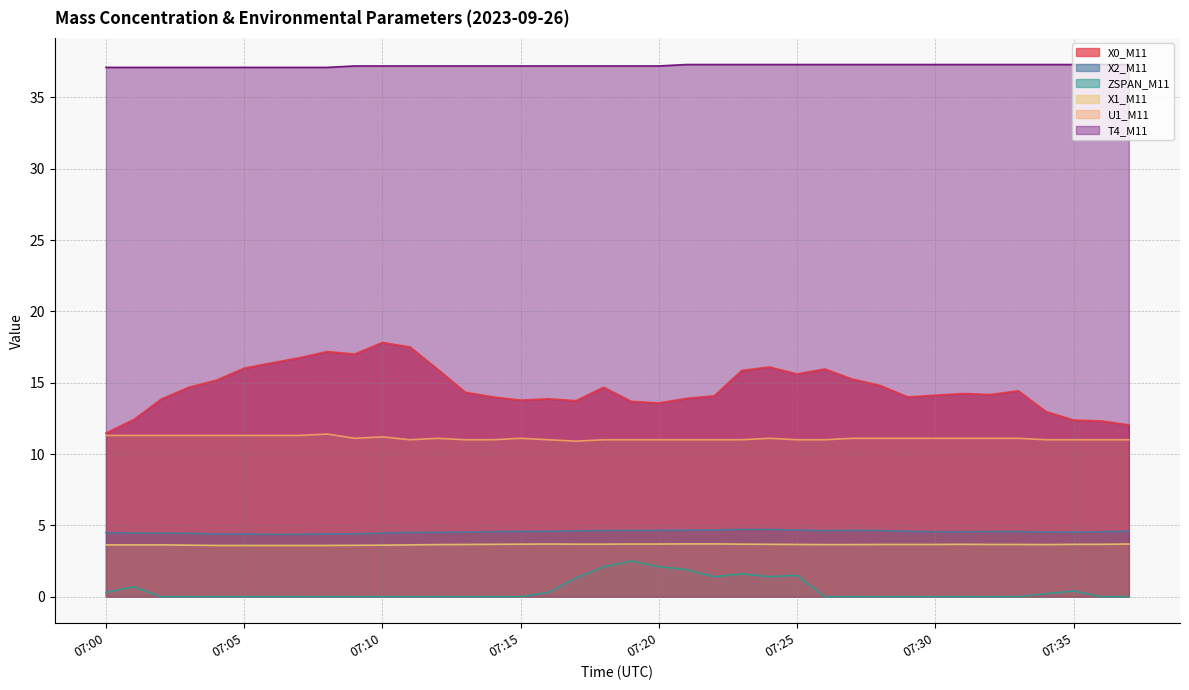

How many interior local valleys does the X1_M11 series have?

1